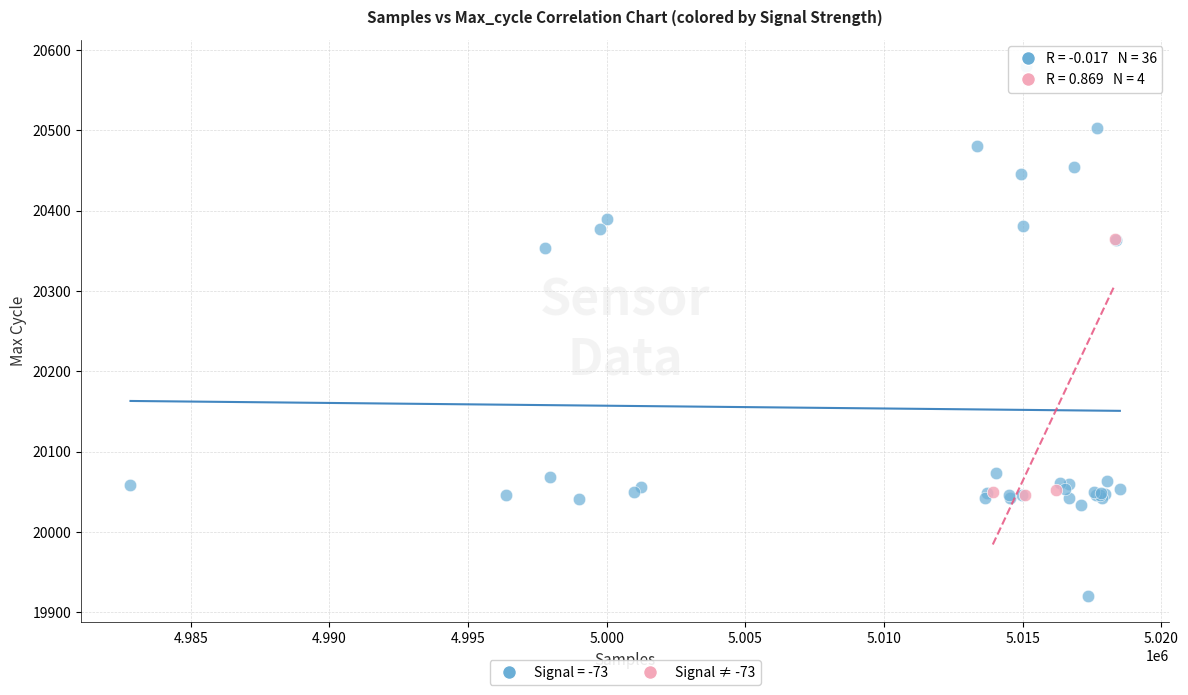

Which series has the widest spread of Y values?

Signal = -73